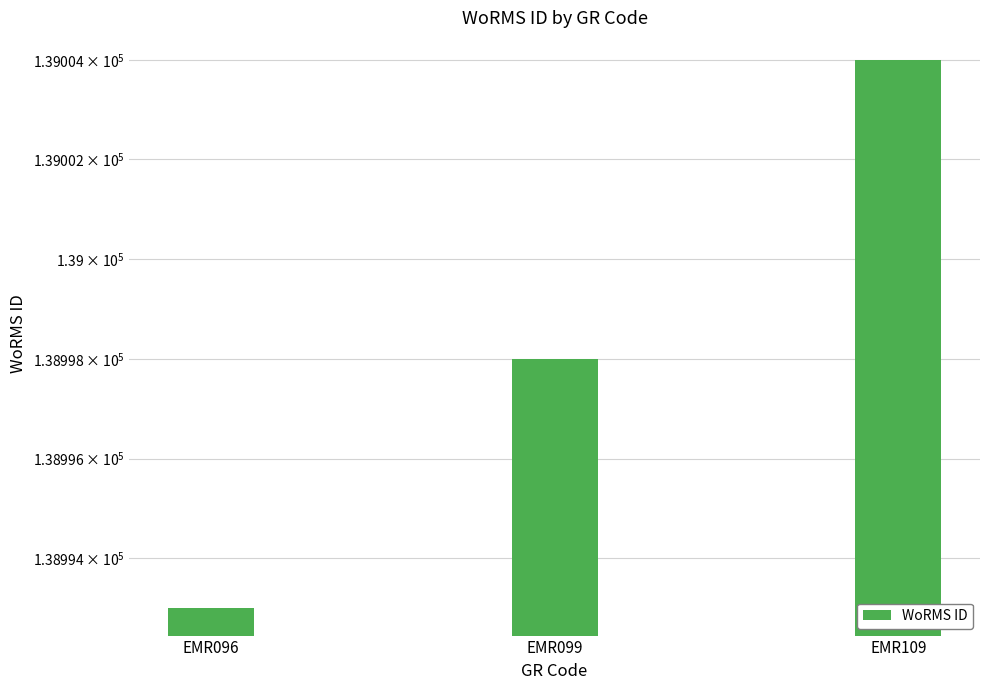

What is the value of the 1st bar from the left?

138993